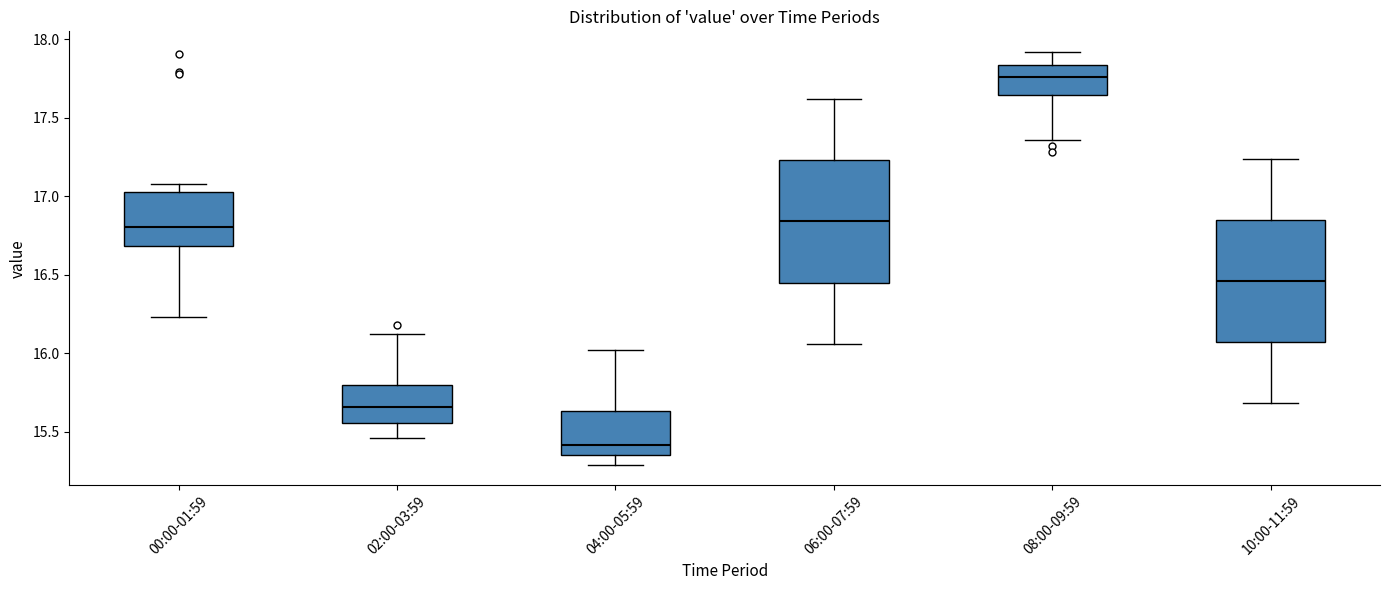

Reading left to right, read every box against the y-axis: the position of its median line, the range the box covers, and the ends of its whiskers. The values are not printed on the chart, so give them approximately, as read against the axis.

00:00-01:59: median 16.80, box 16.70 to 17.05, whiskers 16.25 to 17.10
02:00-03:59: median 15.65, box 15.55 to 15.80, whiskers 15.45 to 16.10
04:00-05:59: median 15.40, box 15.35 to 15.65, whiskers 15.30 to 16.00
06:00-07:59: median 16.85, box 16.45 to 17.25, whiskers 16.05 to 17.60
08:00-09:59: median 17.75, box 17.65 to 17.85, whiskers 17.35 to 17.90
10:00-11:59: median 16.45, box 16.05 to 16.85, whiskers 15.70 to 17.25